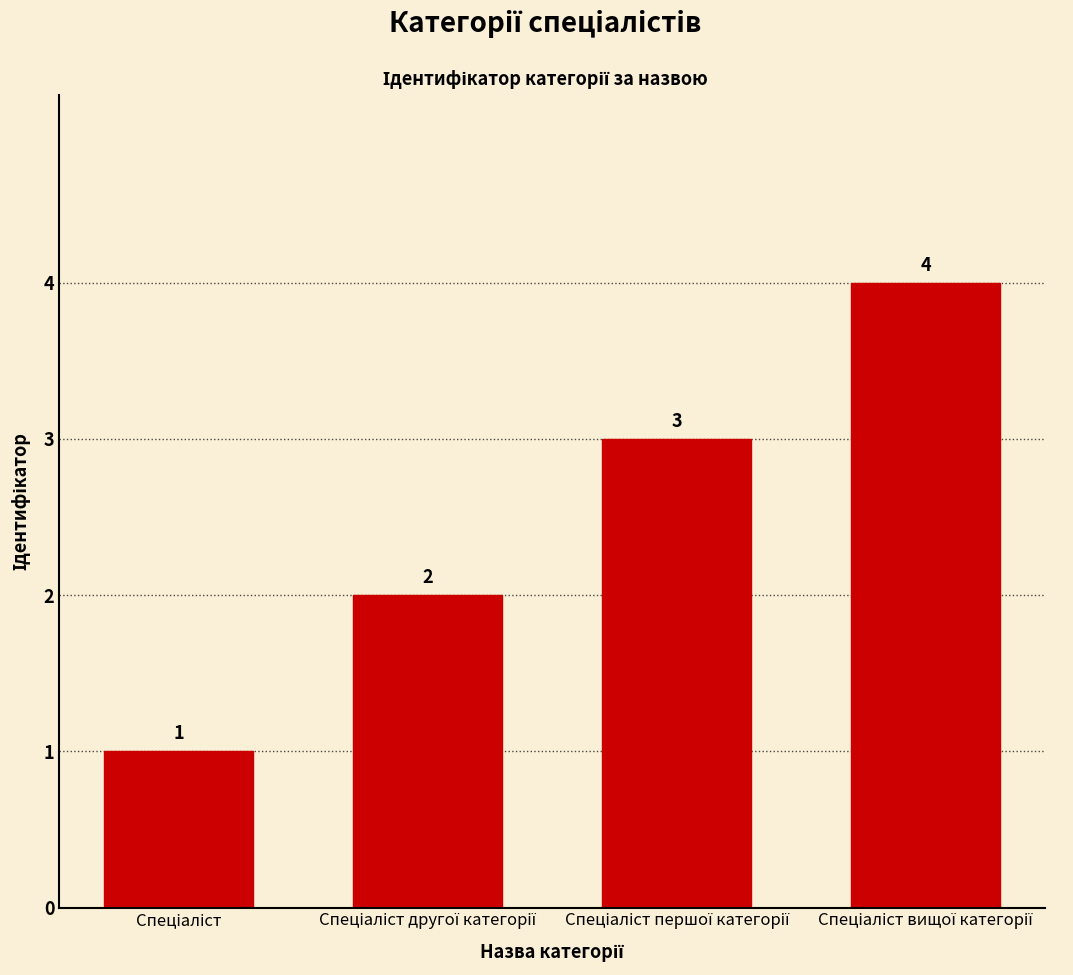

How many bars are there in total?

4